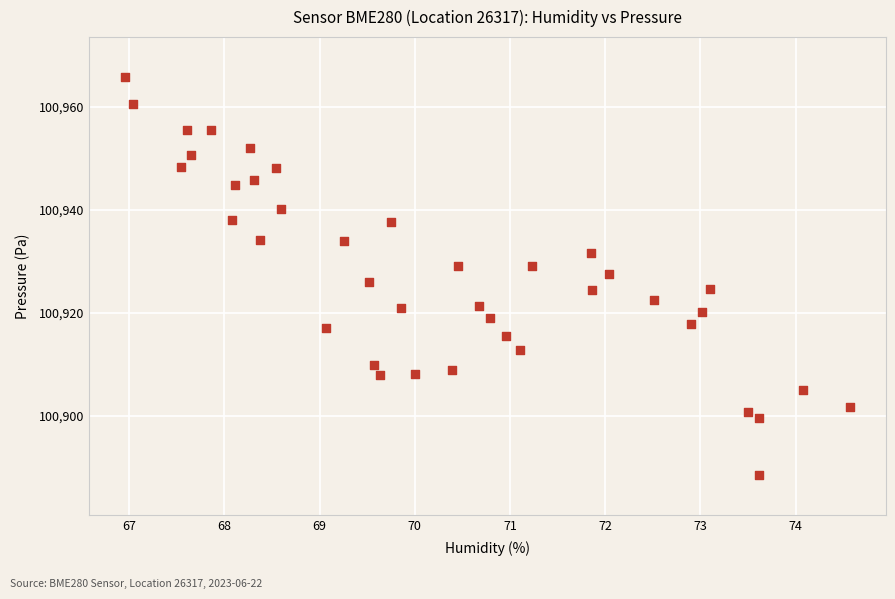

What is the range of X values (max minus min)?

7.6